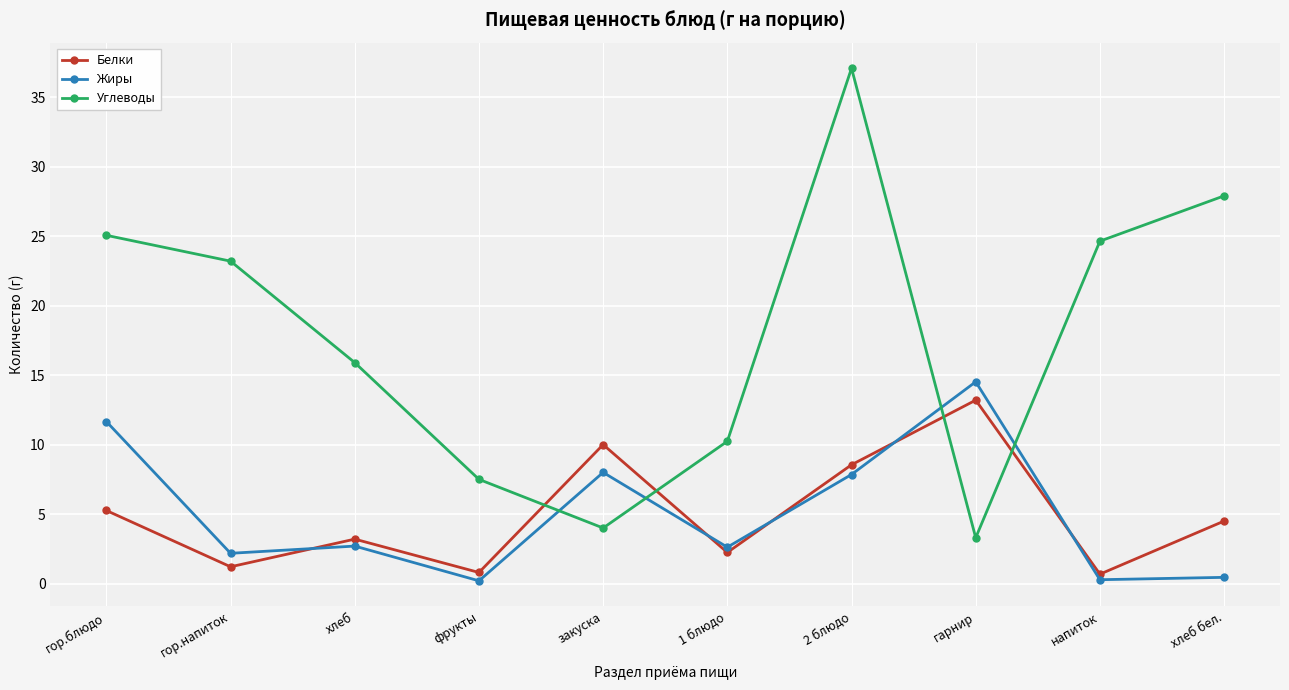

True or false: Углеводы has more than 0 interior local peaks.

True